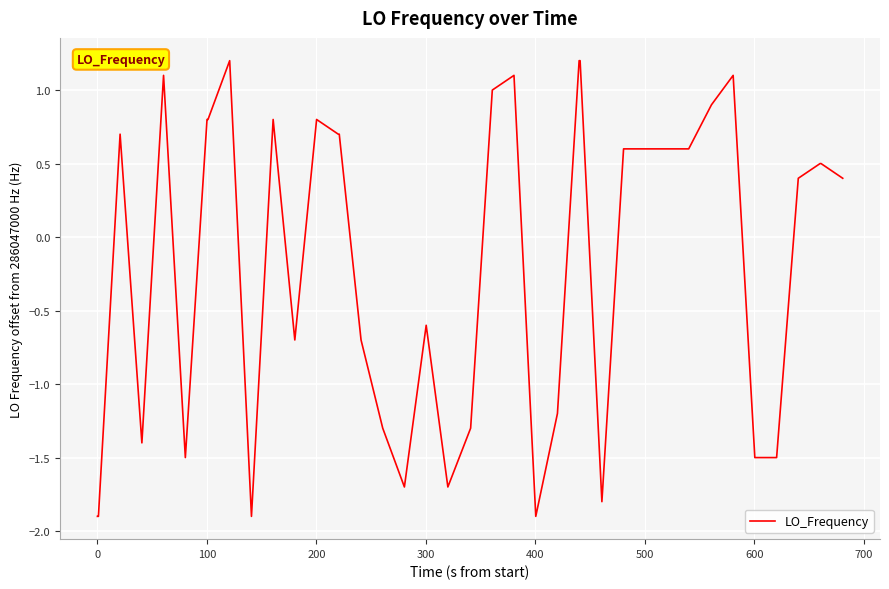

What is the minimum value shown in the chart?

-1.9